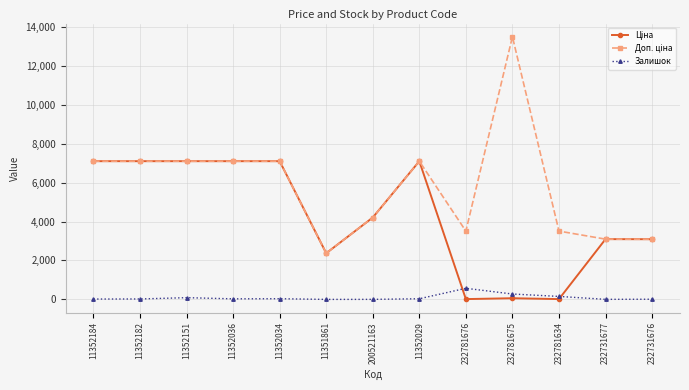

True or false: Залишок has a value of 22.0 at 11352182.

True